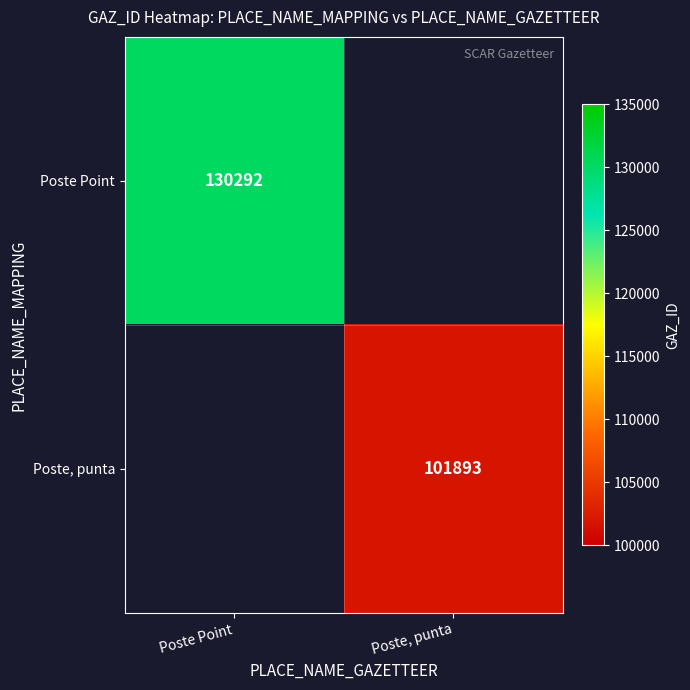

True or false: Poste Point has a value of 130292 at Poste Point.

True